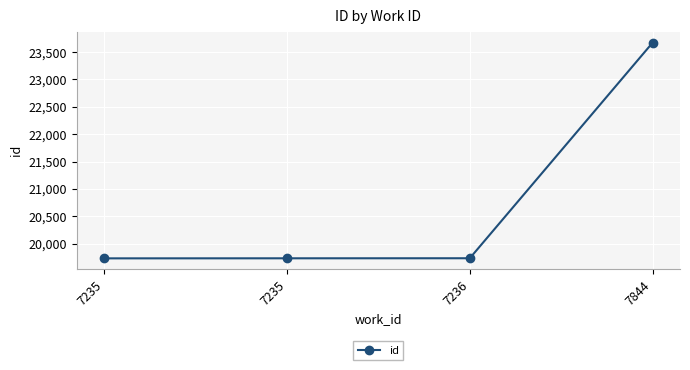

What is the value of the 4th point from the left?

23670